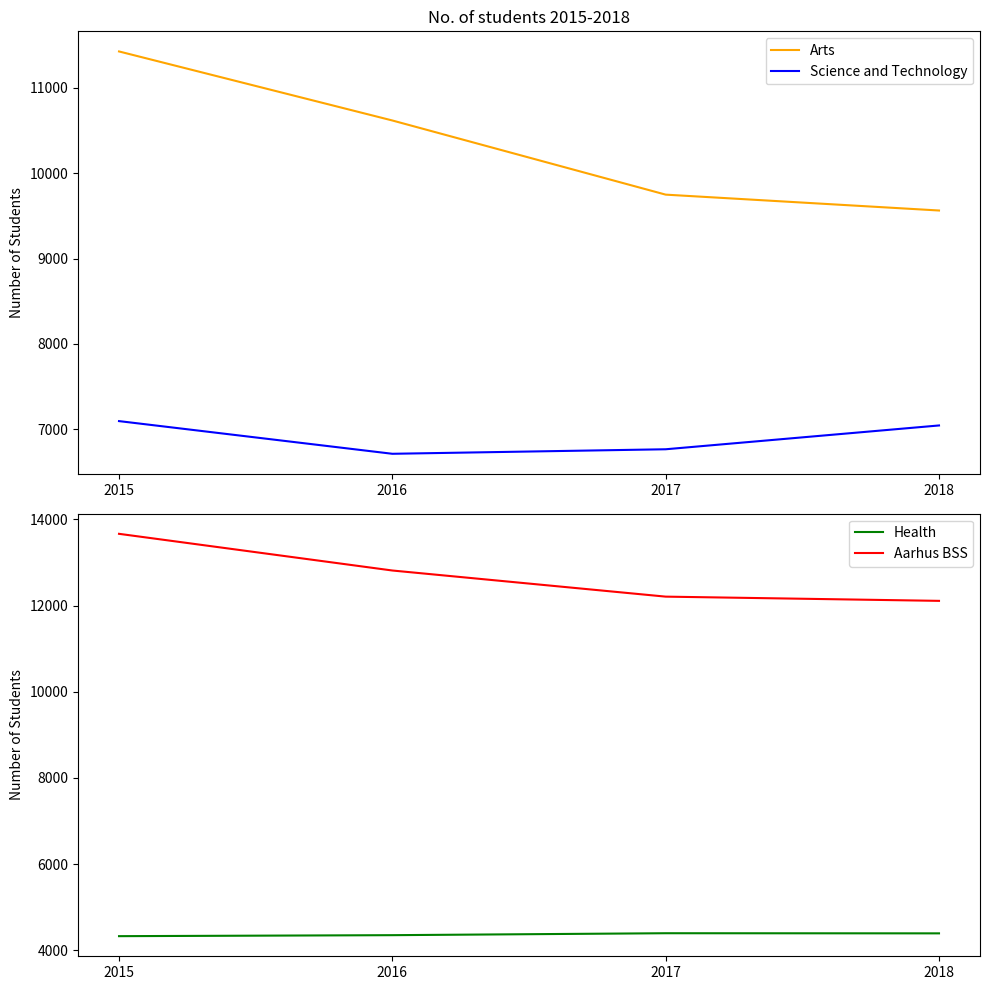

At which category is the sum across all series the highest?

2015